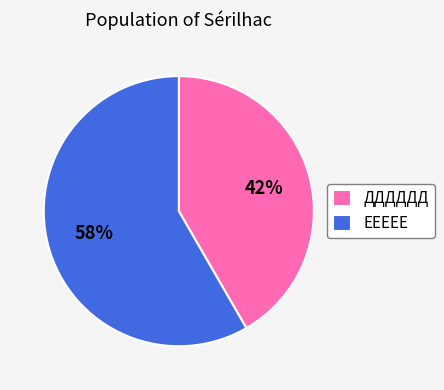

To the nearest percent, what is the average slice percentage?

50%